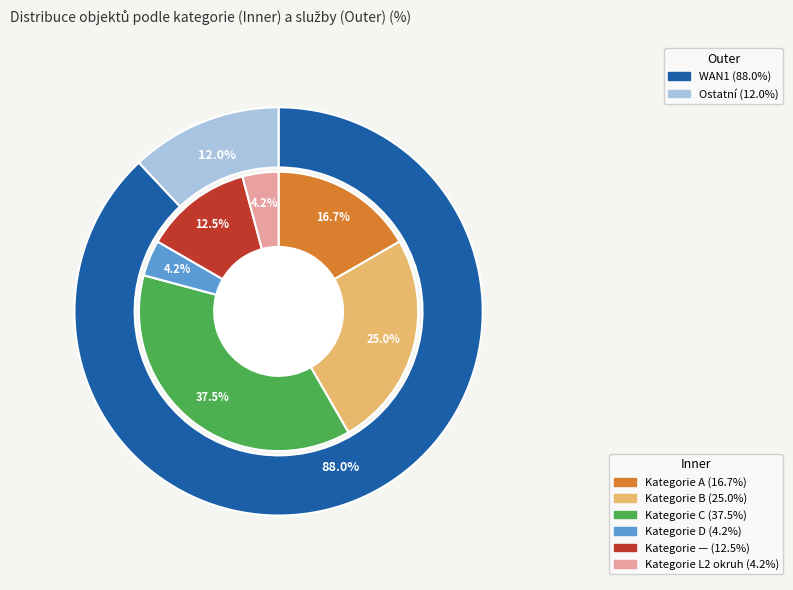

To the nearest percent, what is the combined percentage of L2 okruh and D?

8%